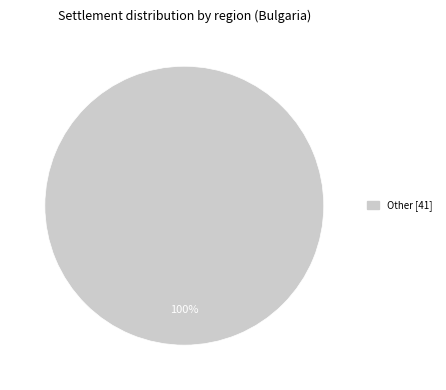

Is it true that Other [41] is 100% of the pie?

True